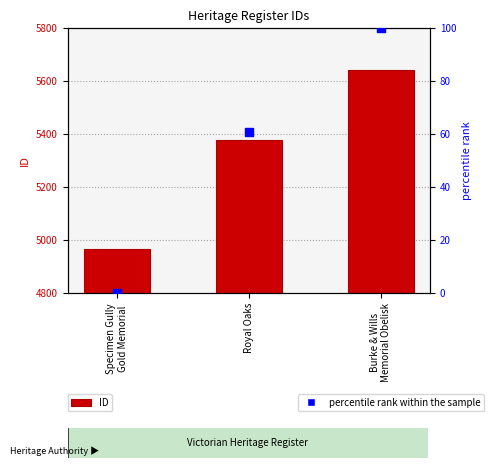

What is the total value across all series at Burke & Wills
Memorial Obelisk?

5743.0